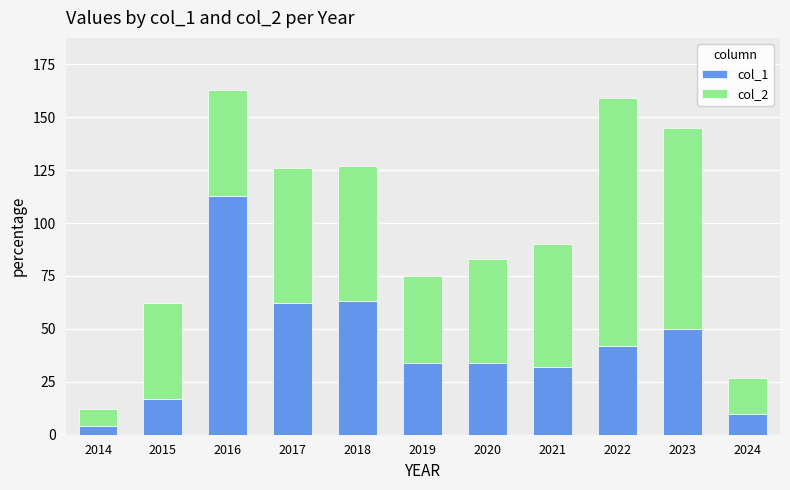

What is the minimum value for col_1?

4